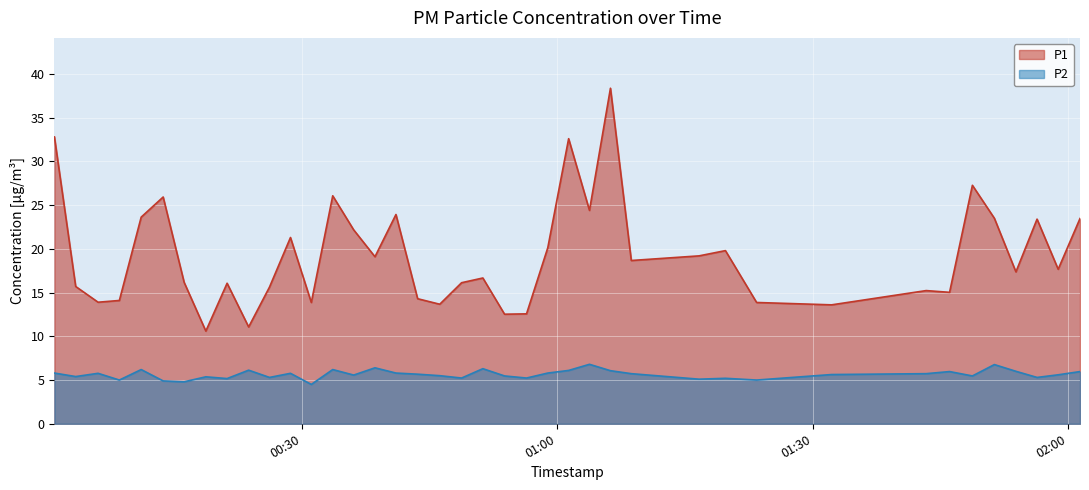

Where does the P1 series first go above 17?

2022-10-29T00:00:52